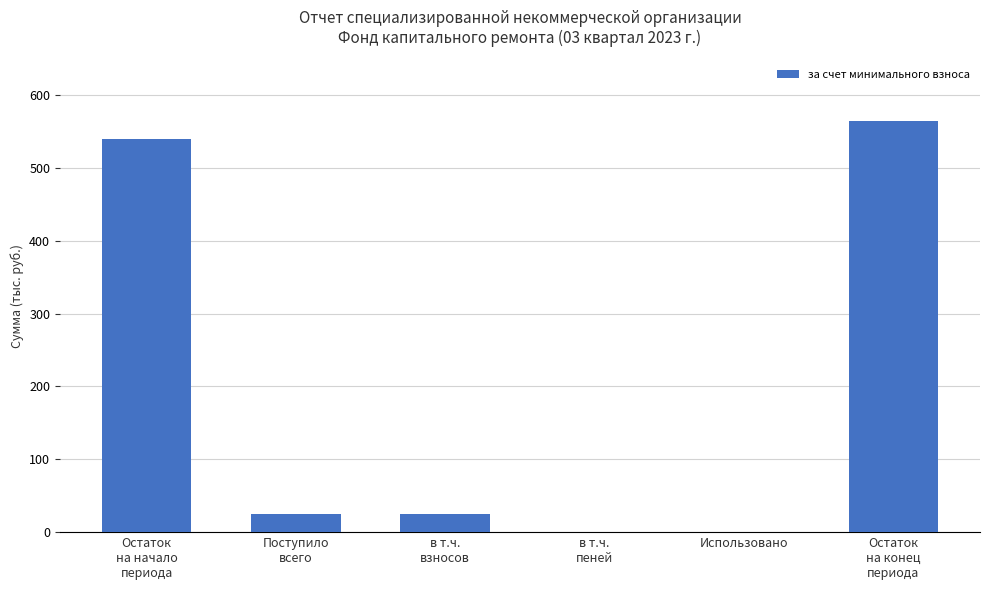

Where does the data first go above 24?

Остаток
на начало
периода